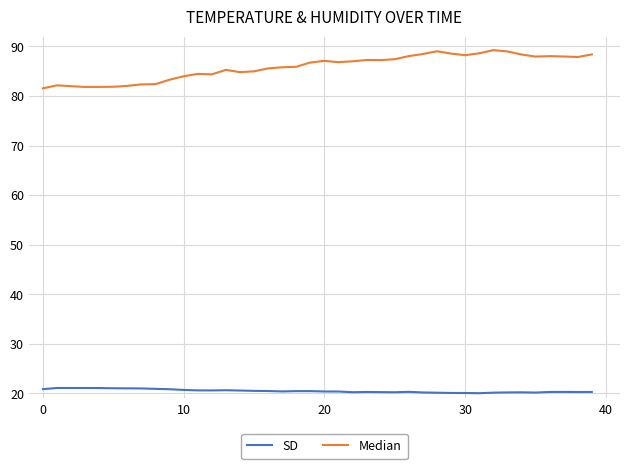

True or false: SD and Median cross at least once.

False